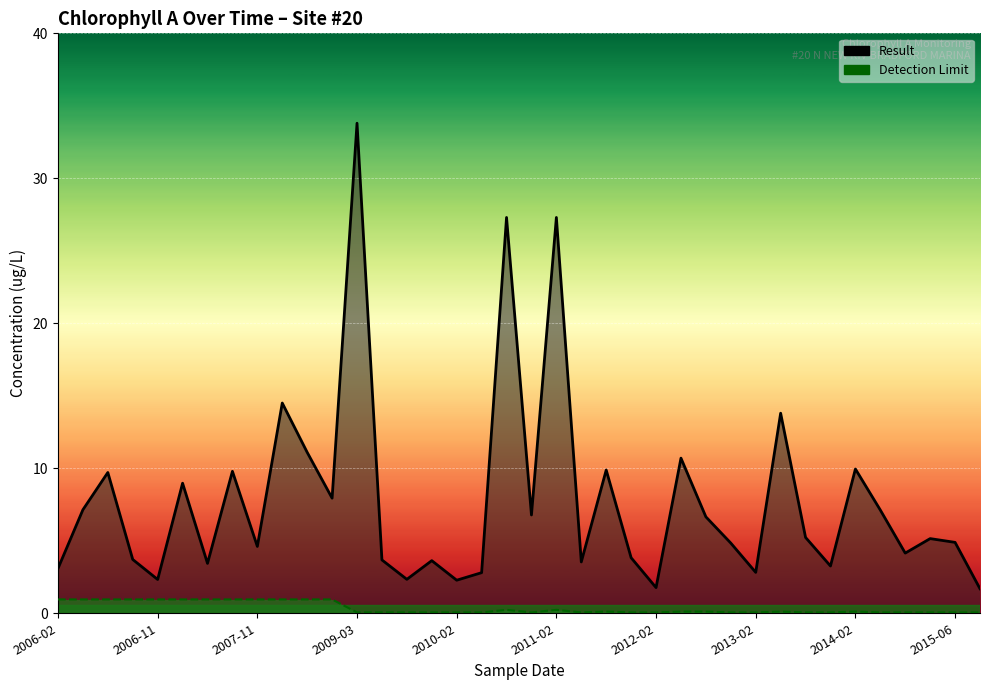

Rank the series at 2015-06 from highest to lowest value.

Result, Detection Limit